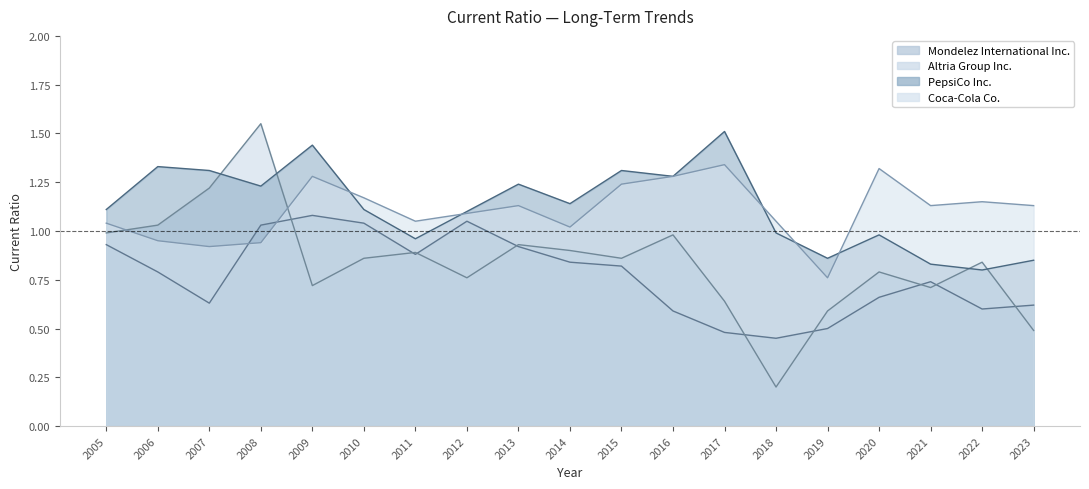

What is the smallest value displayed?

0.2